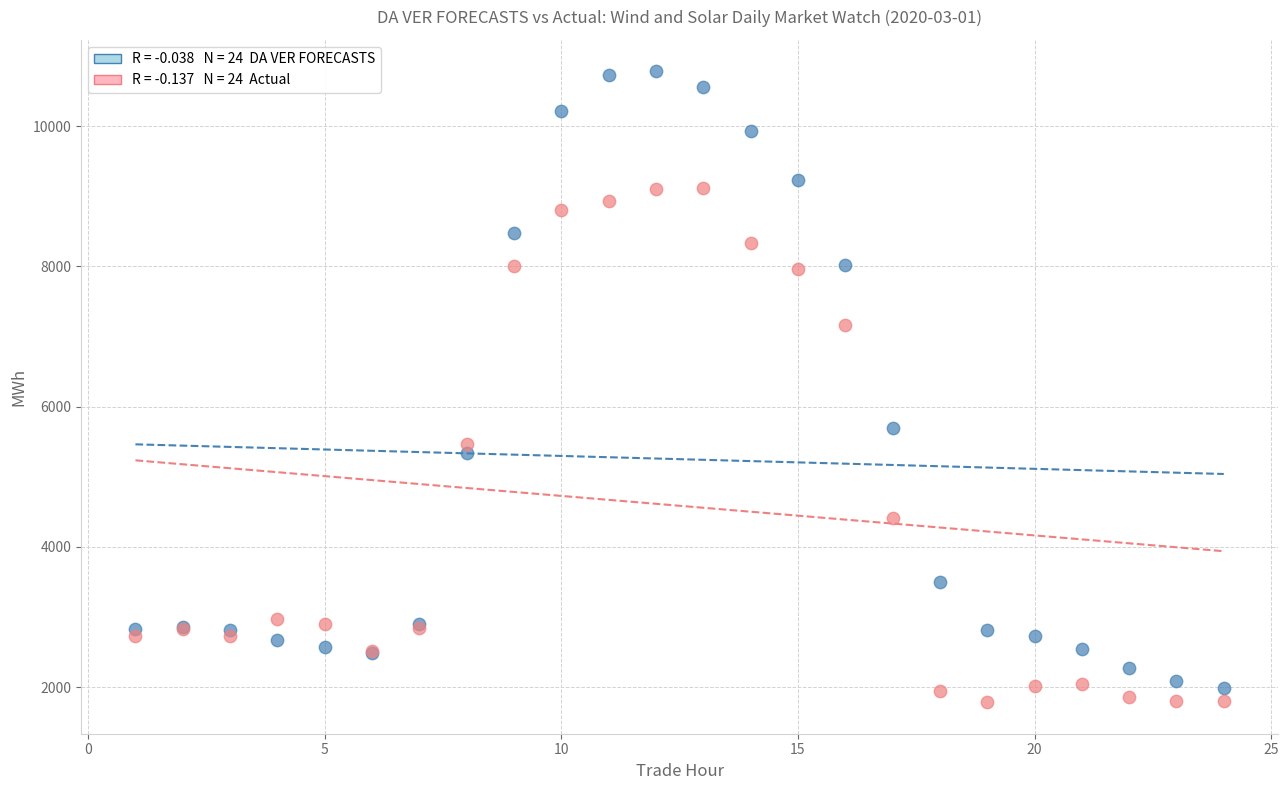

Across all series, what Y value is closest to 6283?

5691.6